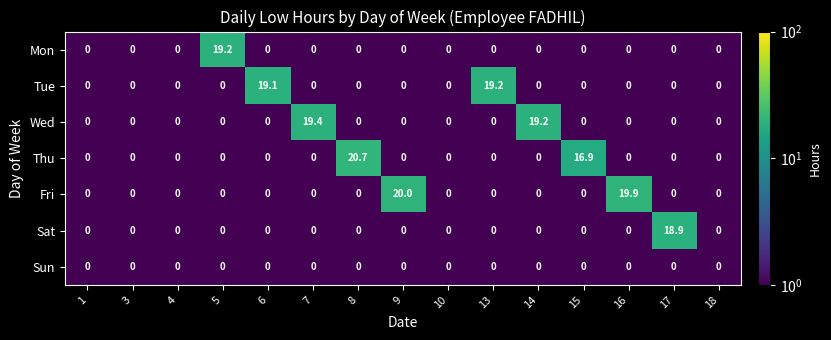

The Fri series shows 9.6 at 4. True or false?

False